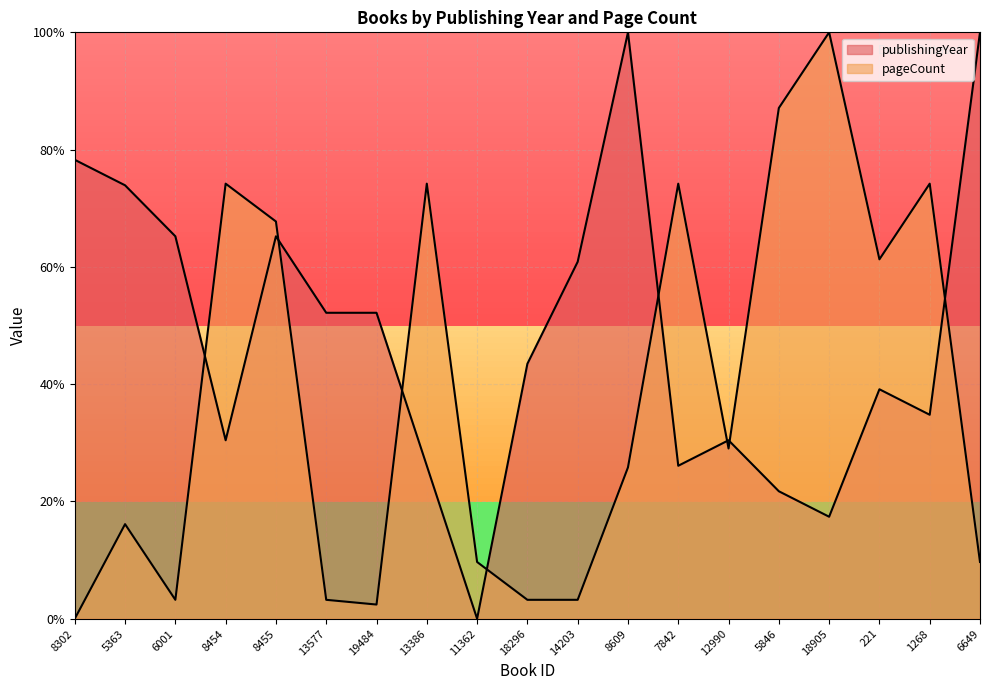

Where is the first local minimum for publishingYear?

8454